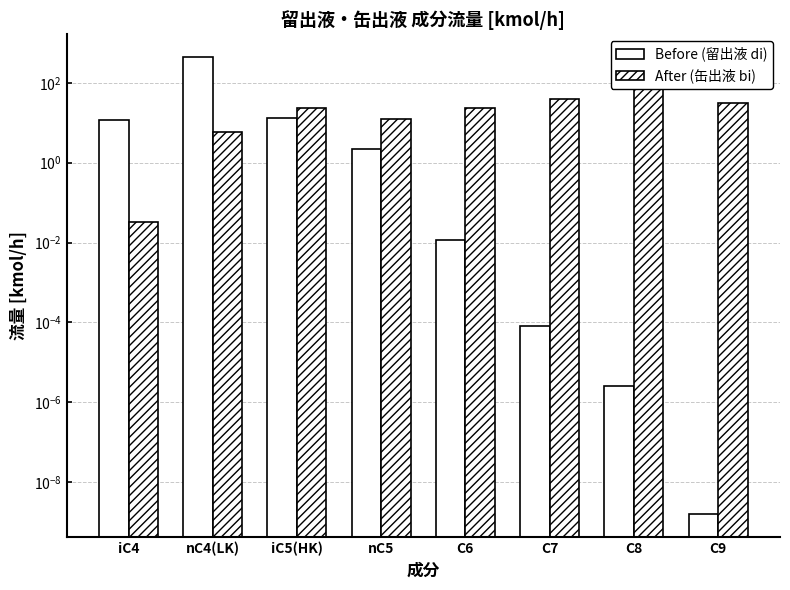

Are the bars horizontal?

No